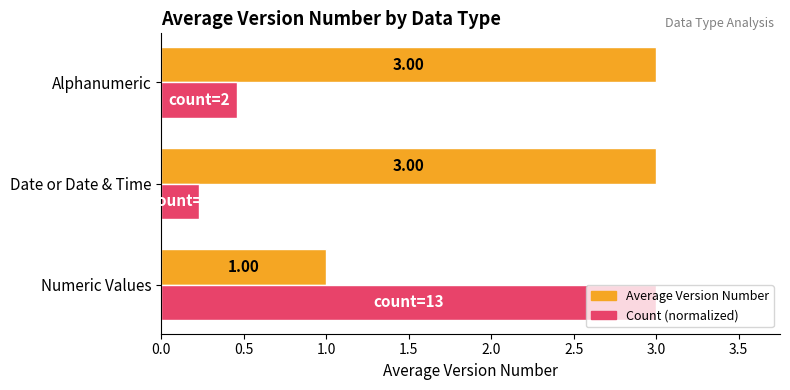

At which label does Count (normalized) reach its peak?

Numeric Values